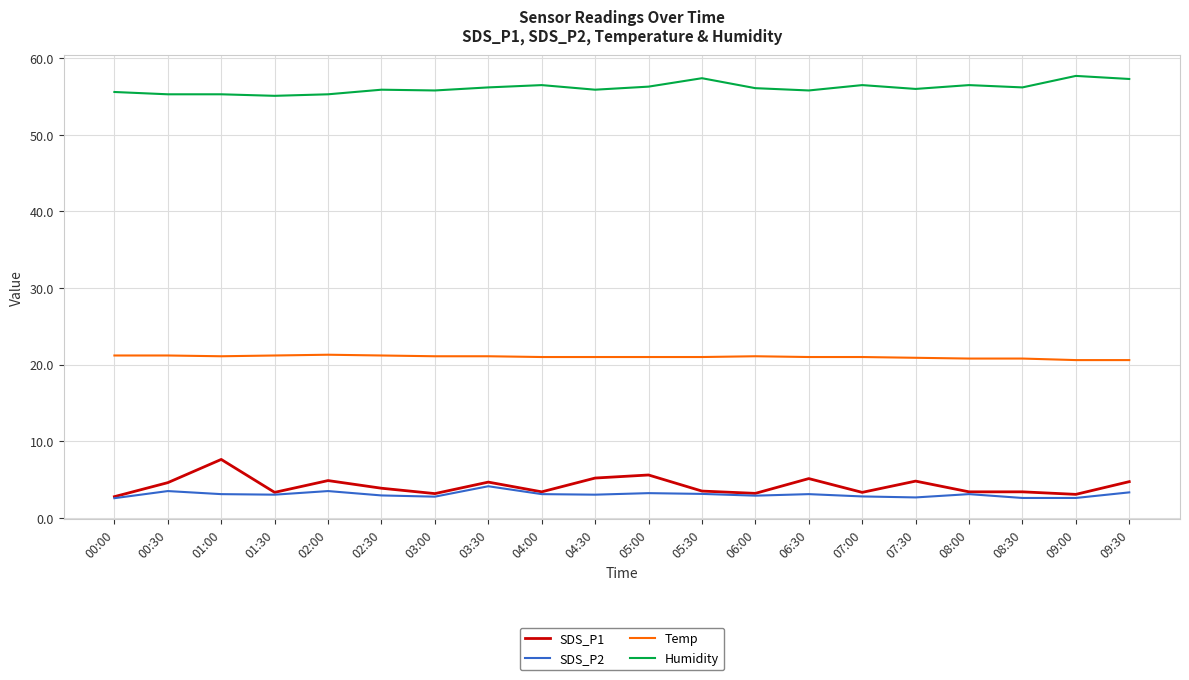

Which series has the widest spread of values?

SDS_P1